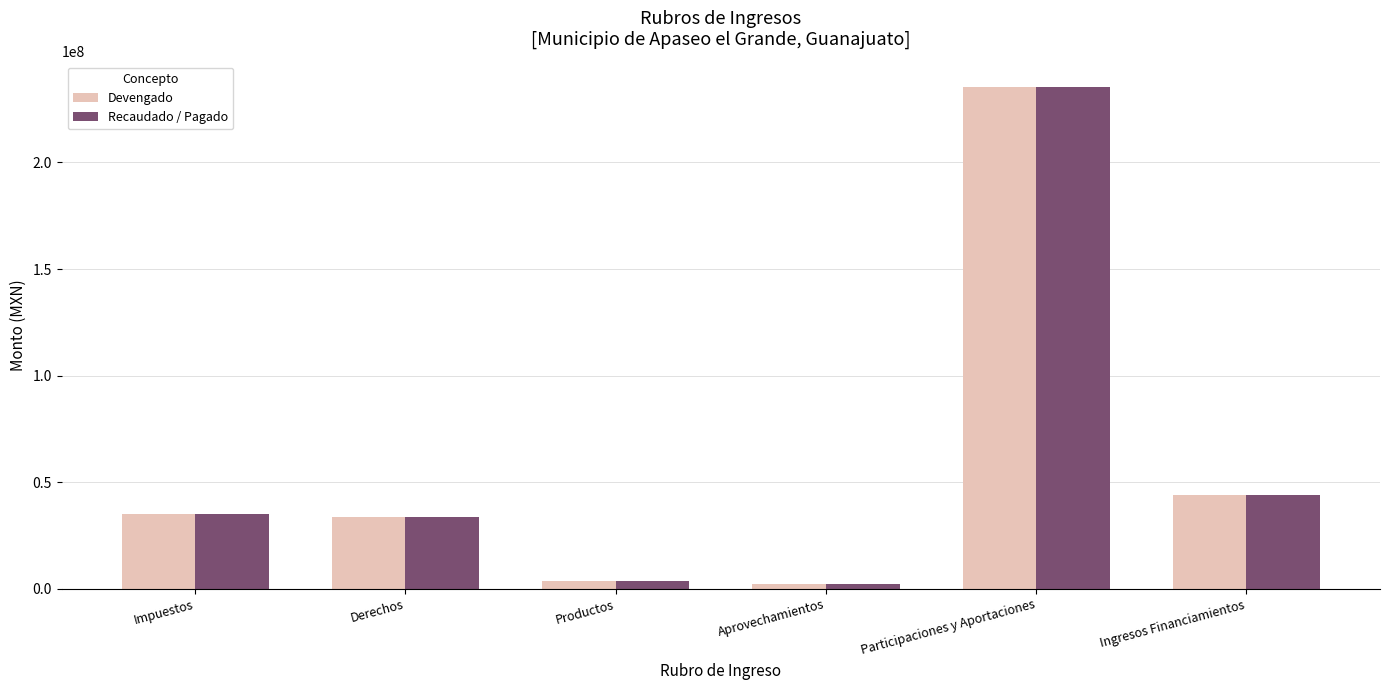

True or false: Devengado has a value of 13268544.6 at Derechos.

False